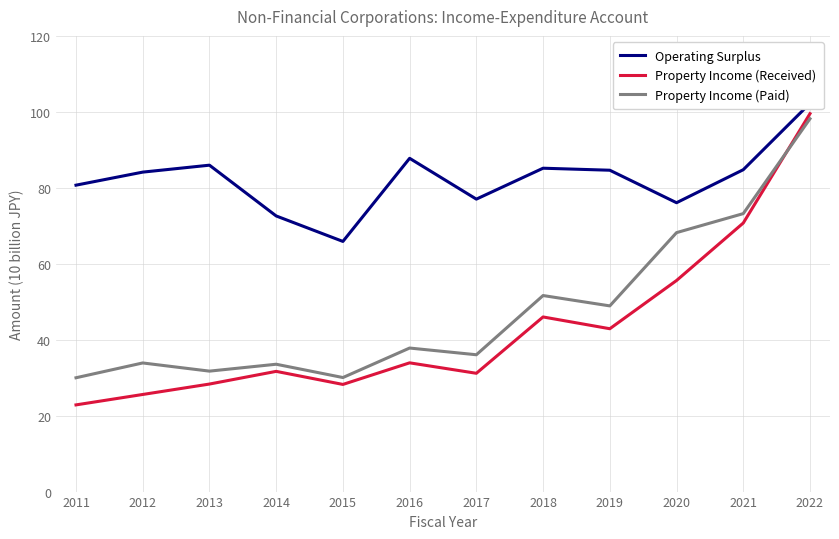

What are all the series names shown in the legend?

Operating Surplus, Property Income (Received), Property Income (Paid)